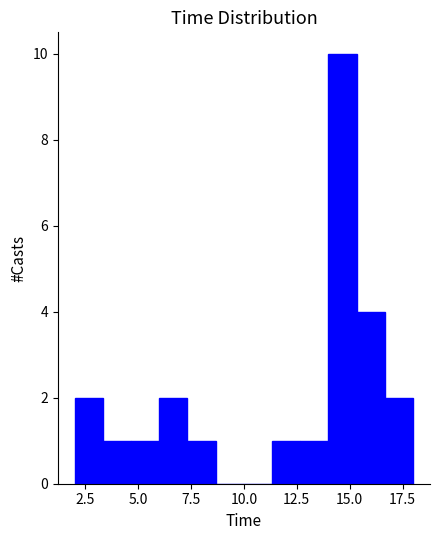

Read against the x-axis, roughly where is the centre of the tallest bar?

14.5